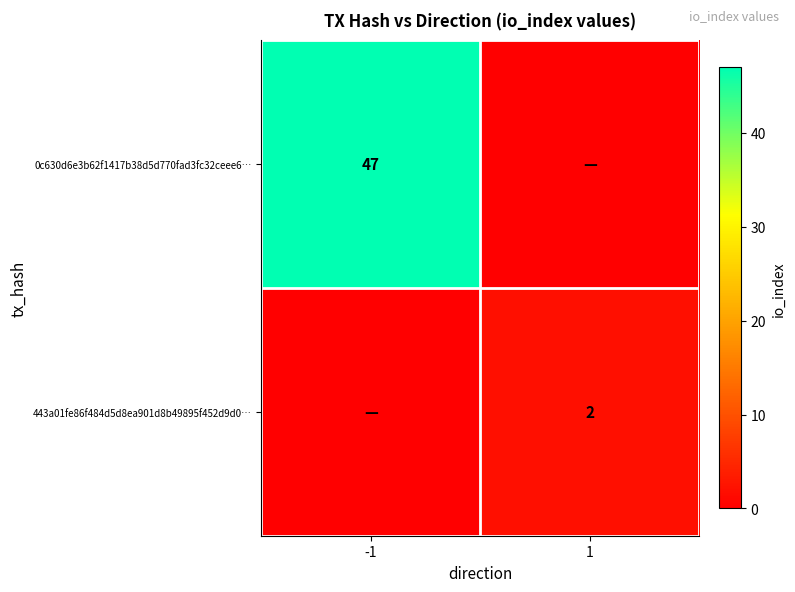

True or false: 443a01fe86f484d5d8ea901d8b49895f452d9d0… has a value of 2 at 1.

True